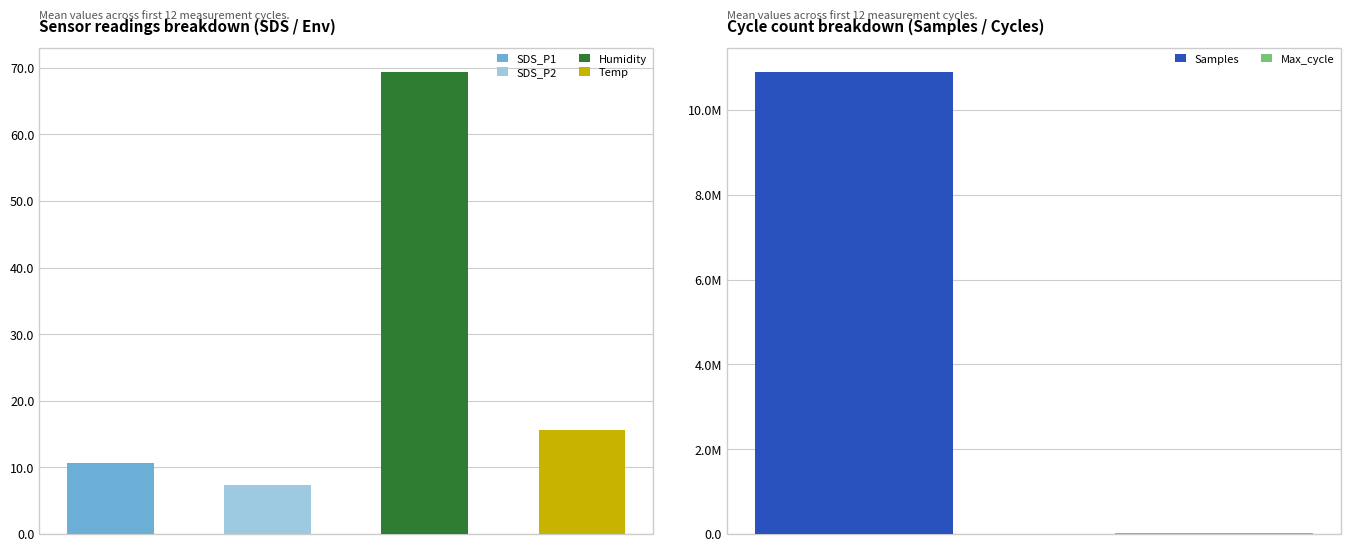

Read the Max_cycle value at 32.

20023.0